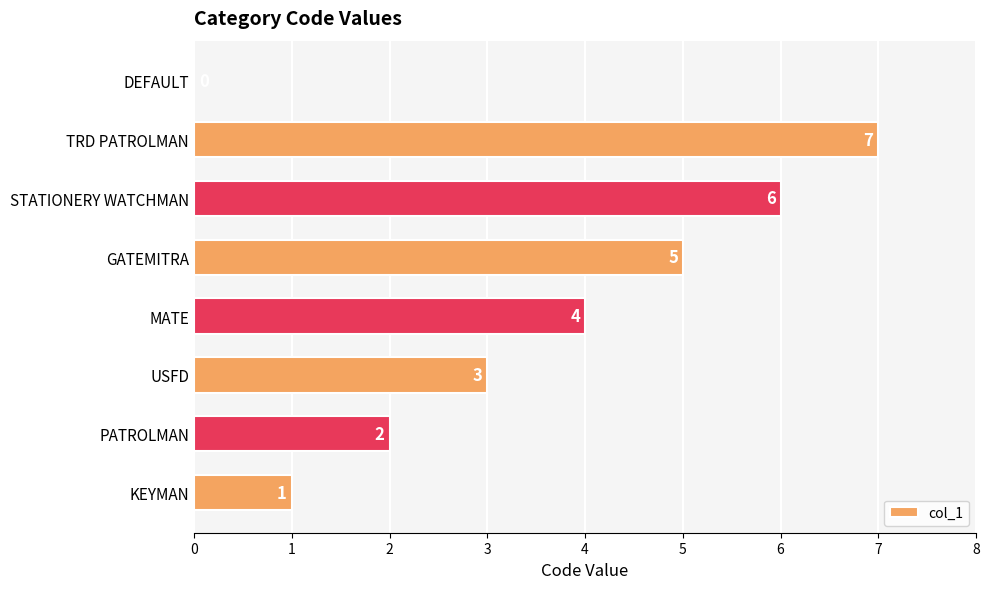

How many data points does each series have?

8